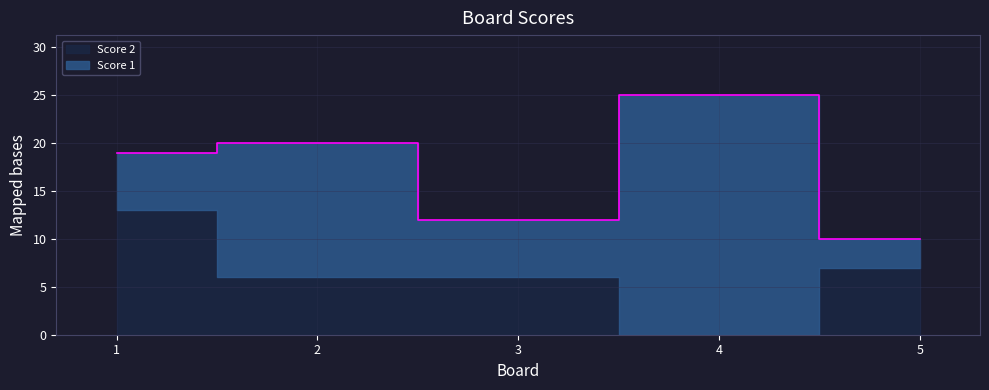

Rank the series at 2 from highest to lowest value.

Score 1, Score 2